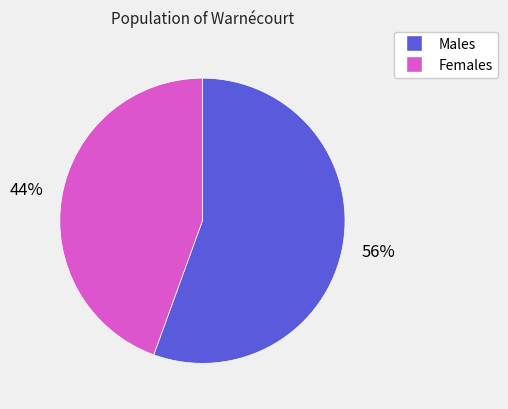

Count the number of slices in the pie.

2